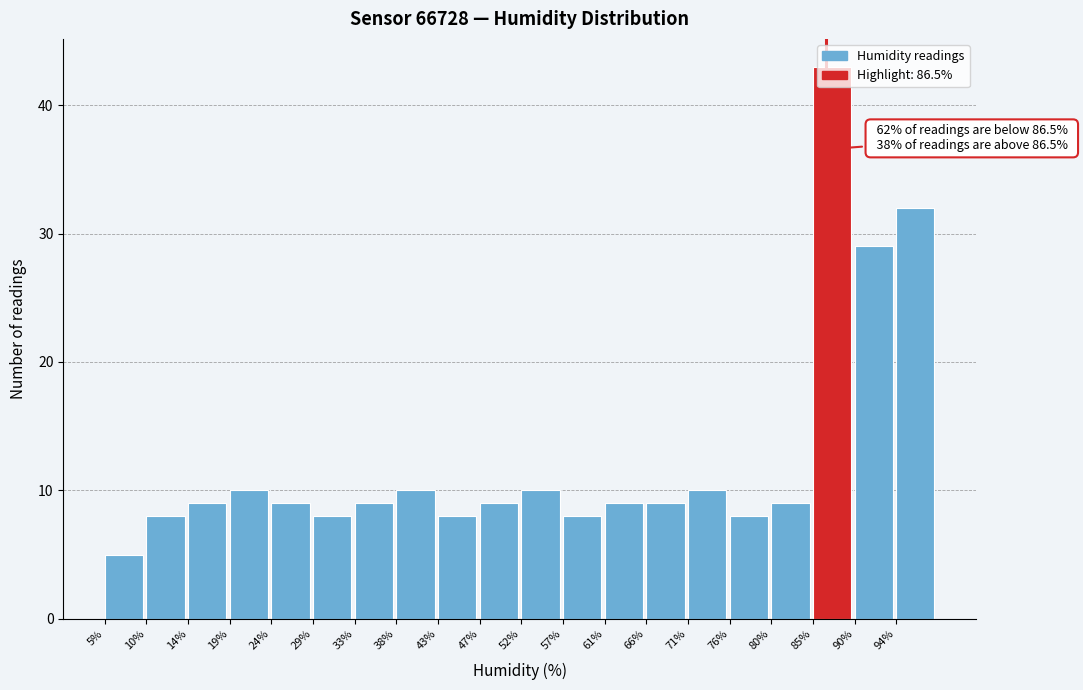

Which range on the x-axis has the tallest bar?

85.0 to 89.5